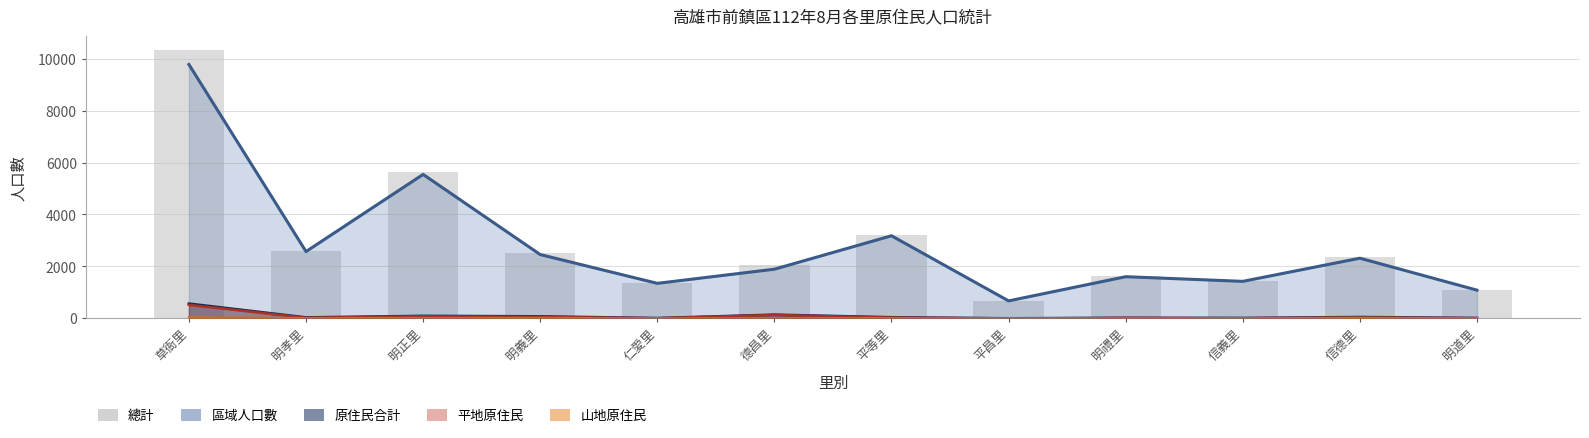

Reading left to right, what are all the values shown in this chart?

草衙里=10339	明孝里=2610	明正里=5638	明義里=2535	仁愛里=1361	德昌里=2037	平等里=3223	平昌里=677	明禮里=1627	信義里=1441	信德里=2369	明道里=1103